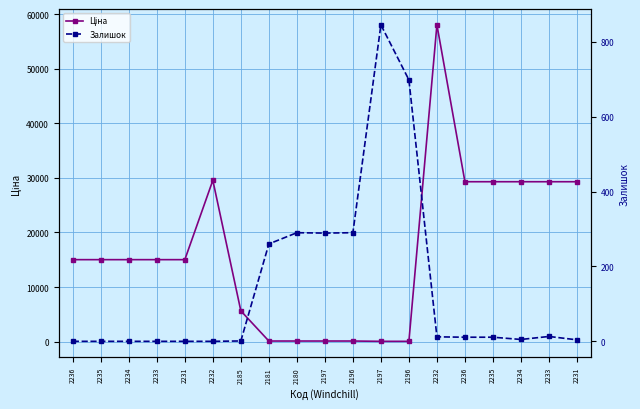

What is the difference between the maximum and second lowest values in the Ціна series?

57980.4